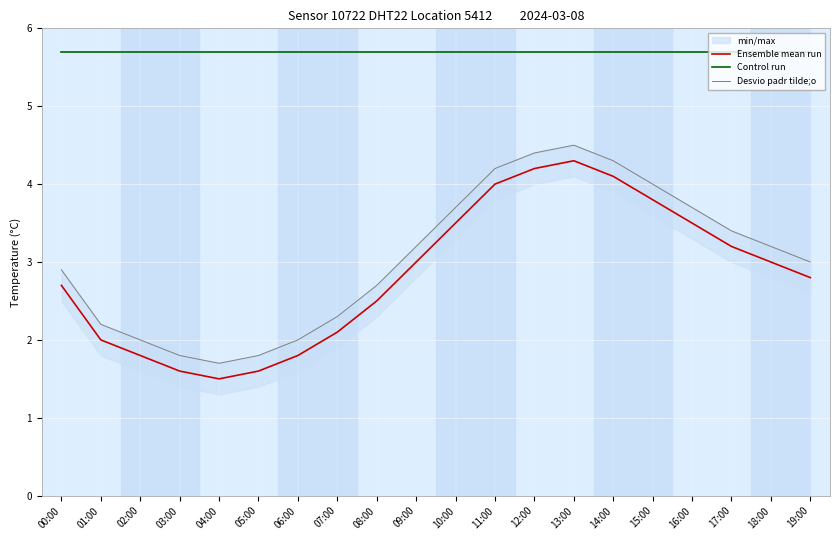

What is the value of the Control run point at the 20th from the left?

5.7